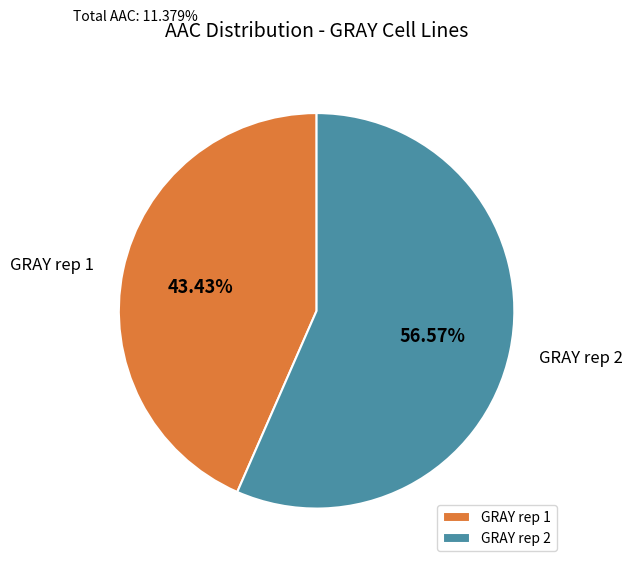

Is there a majority slice in this chart?

Yes